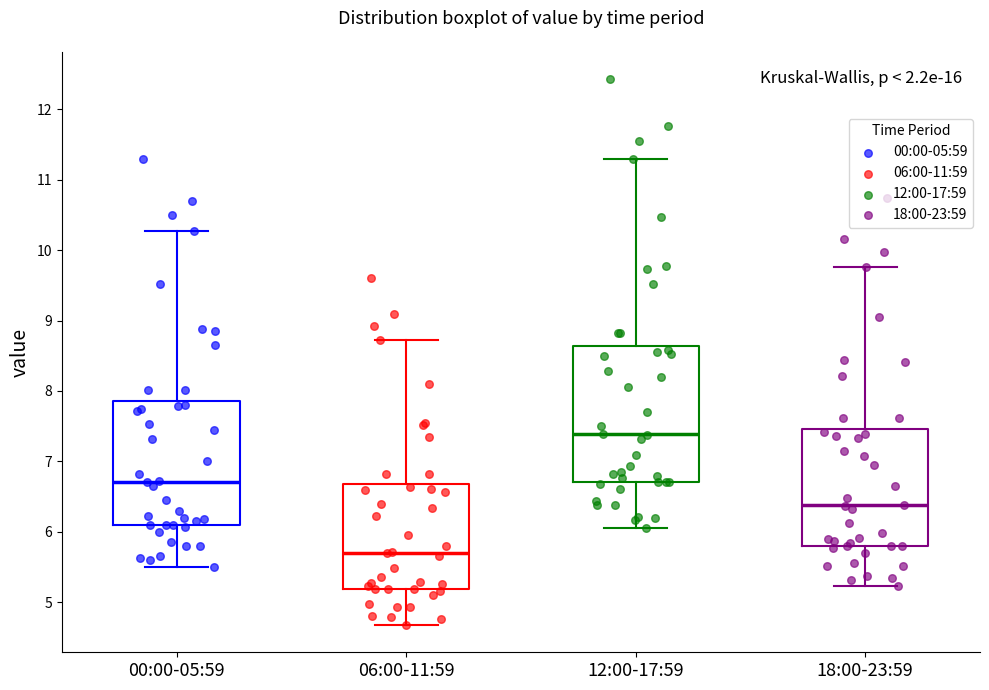

Comparing the boxes themselves (not the whiskers), which one is the tallest?

12:00-17:59